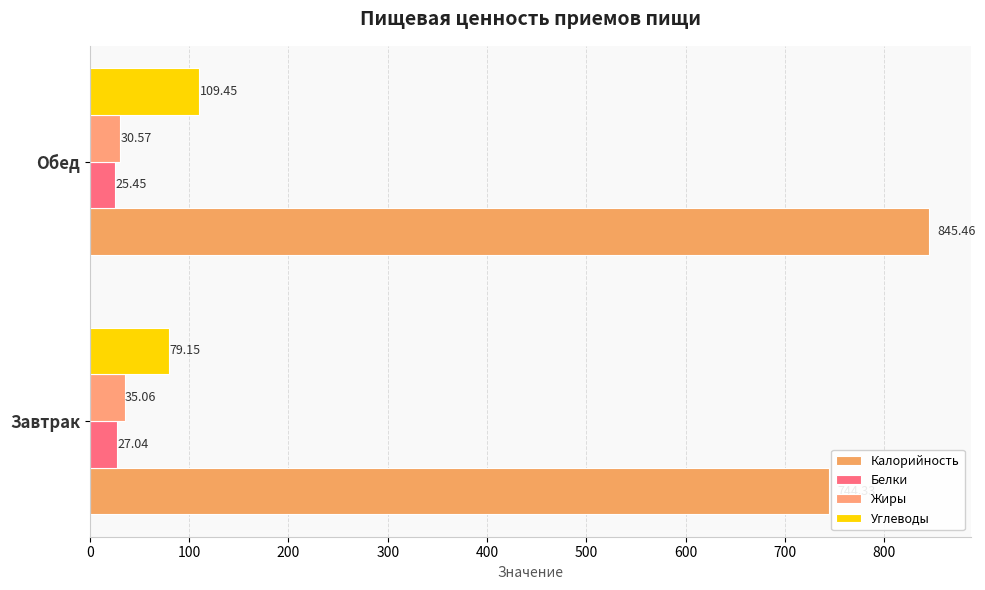

What is the difference between the maximum and minimum values in the Белки series?

1.6